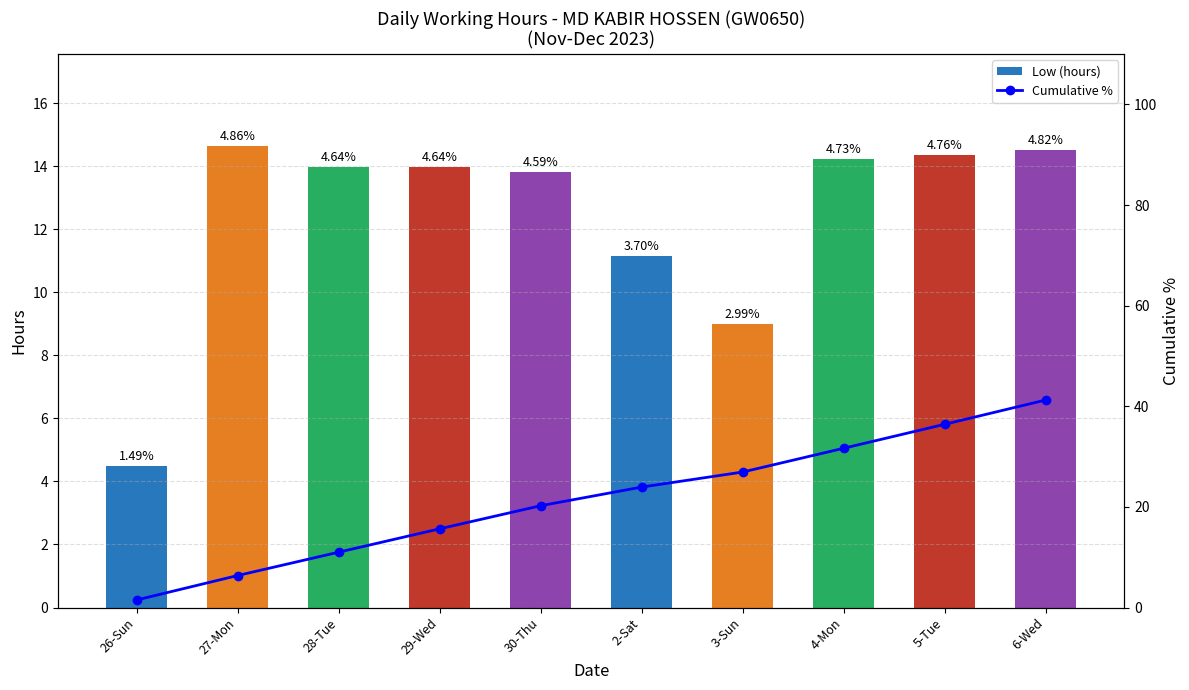

What is the sum of all Low (hours) values?

124.2